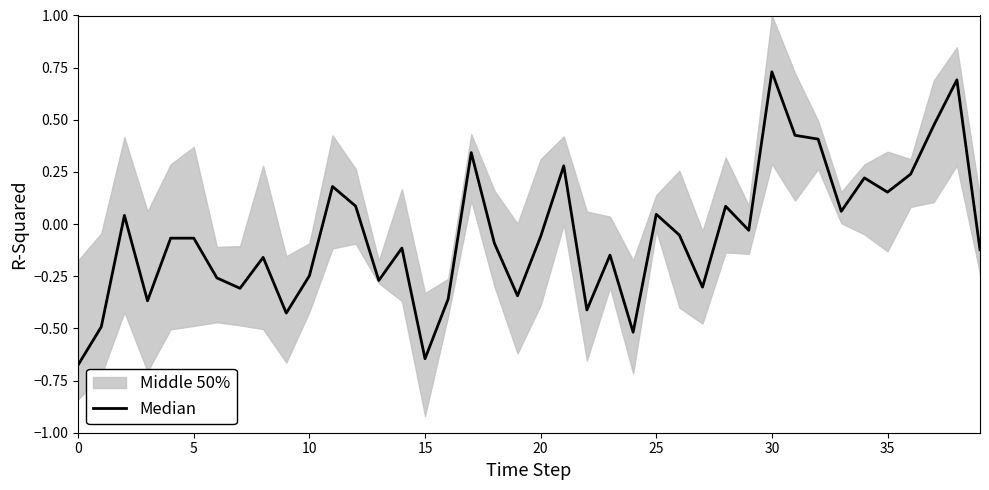

Where is the data nearest to the value 0?

29